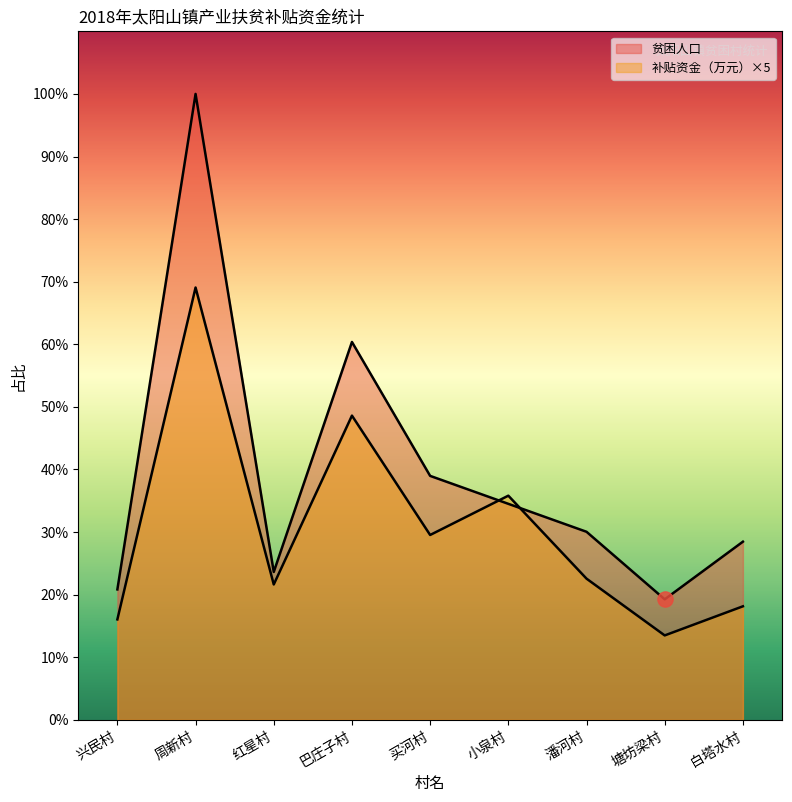

At which category is the sum across all series the highest?

周新村